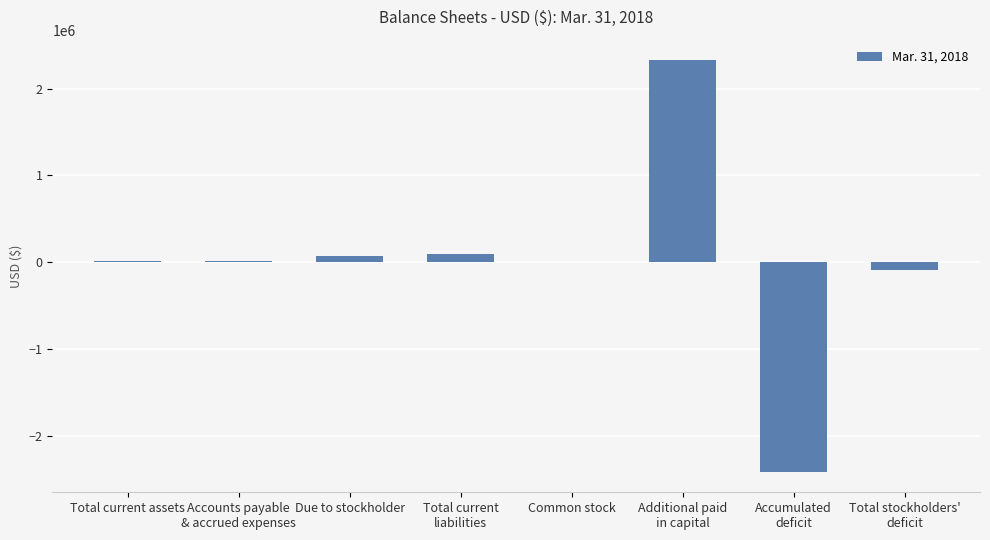

What is the greatest value displayed?

2327865